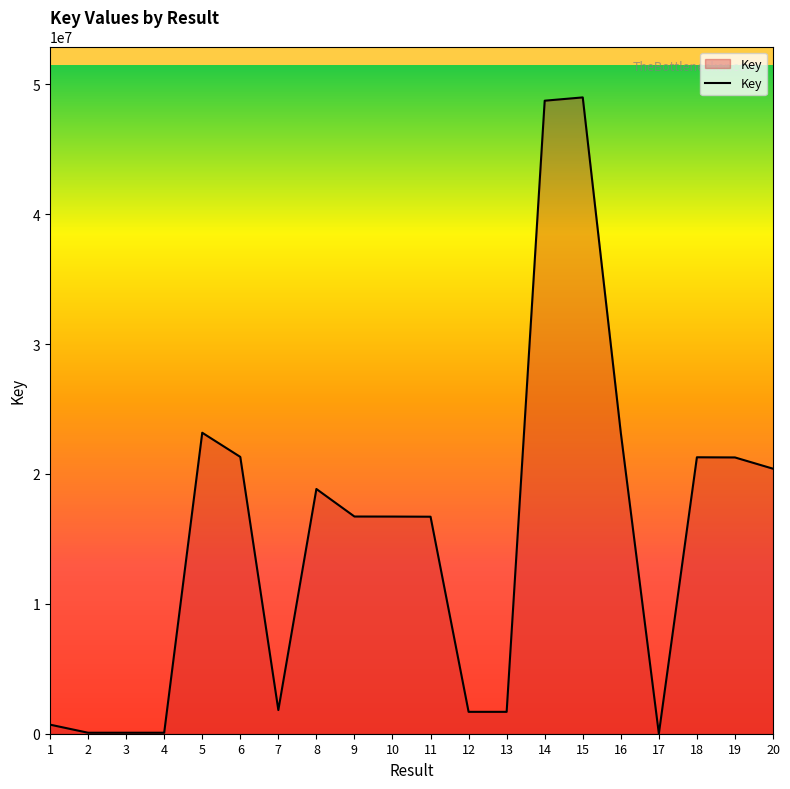

The value at 7 is 1823502. True or false?

True